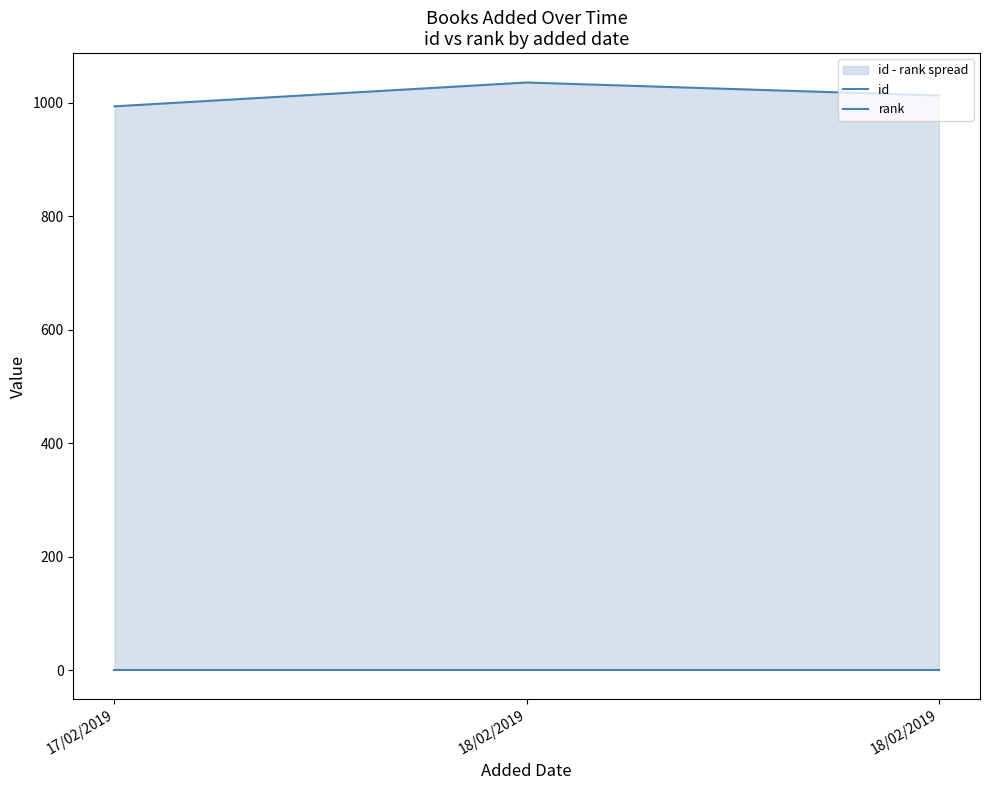

Where does the id series first go above 1013?

18/02/2019